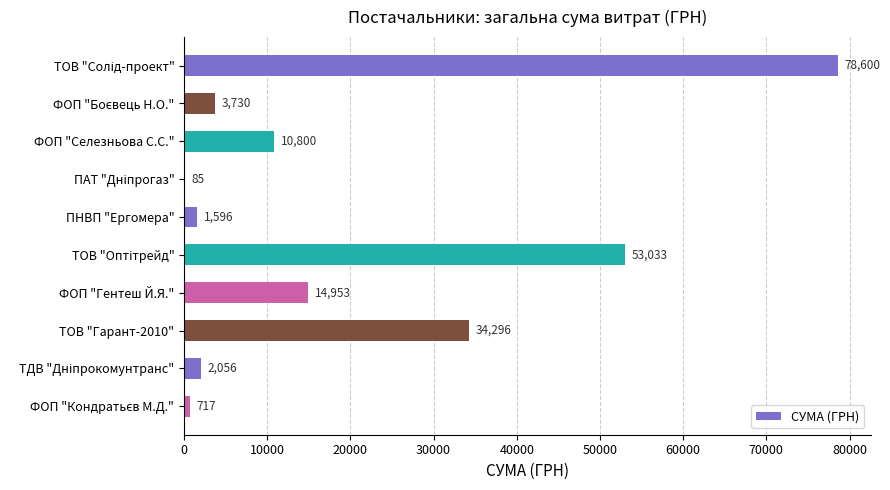

What is the maximum value shown in the chart?

78600.0